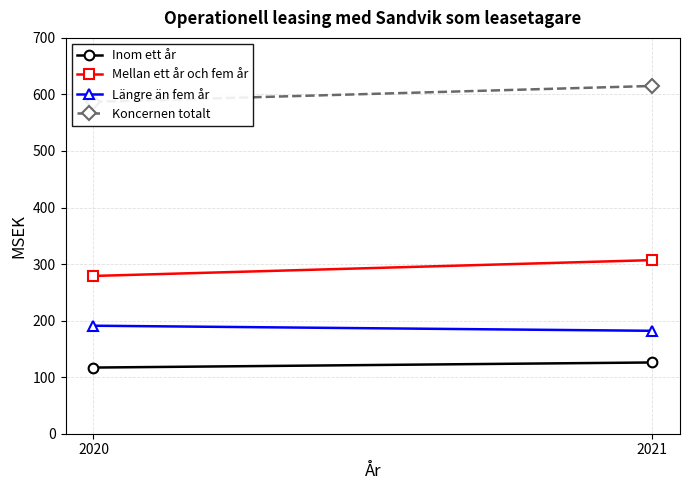

What is the difference between the Mellan ett år och fem år values at 2020 and 2021?

28